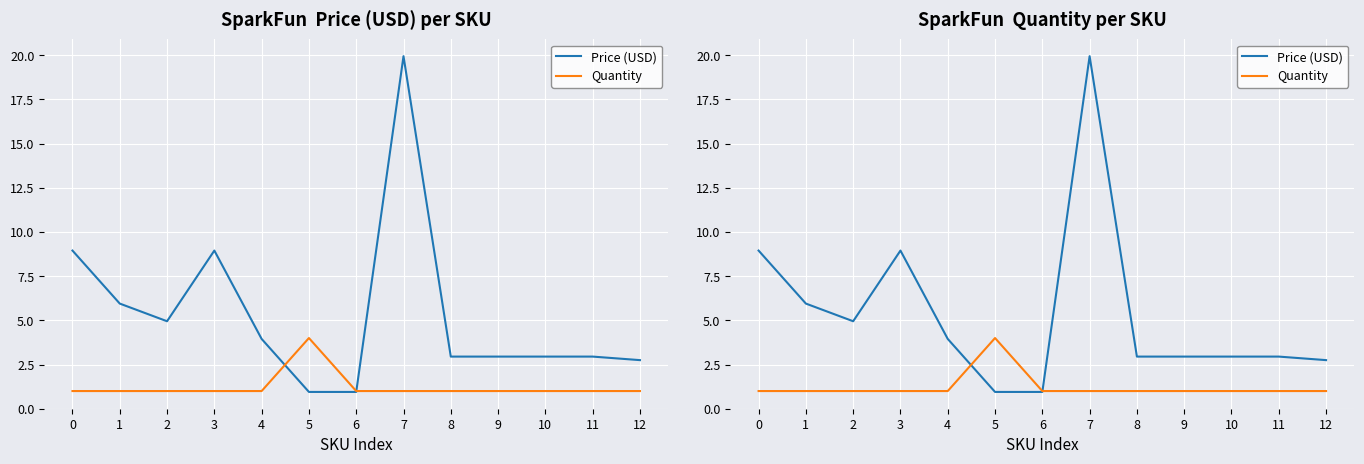

How many times do Quantity and Price (USD) cross each other?

2